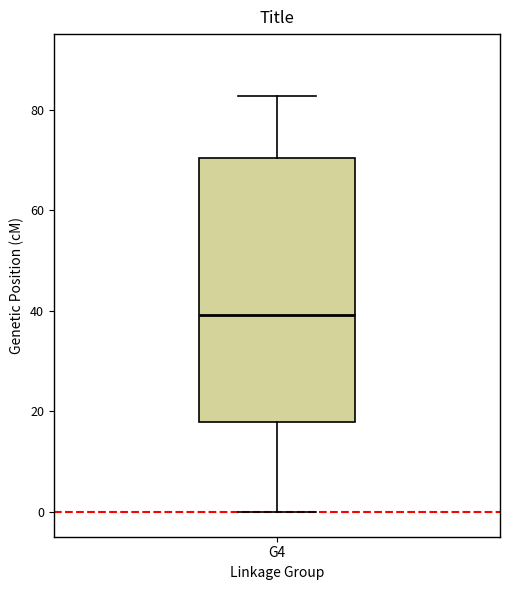

Transcribe this box plot: give where the median line is, the range the box spans, and where the two whiskers end, as read against the y-axis. The values are not printed on the chart, so give them approximately, as read against the axis.

median 40, box 18 to 70, whiskers 0 to 82